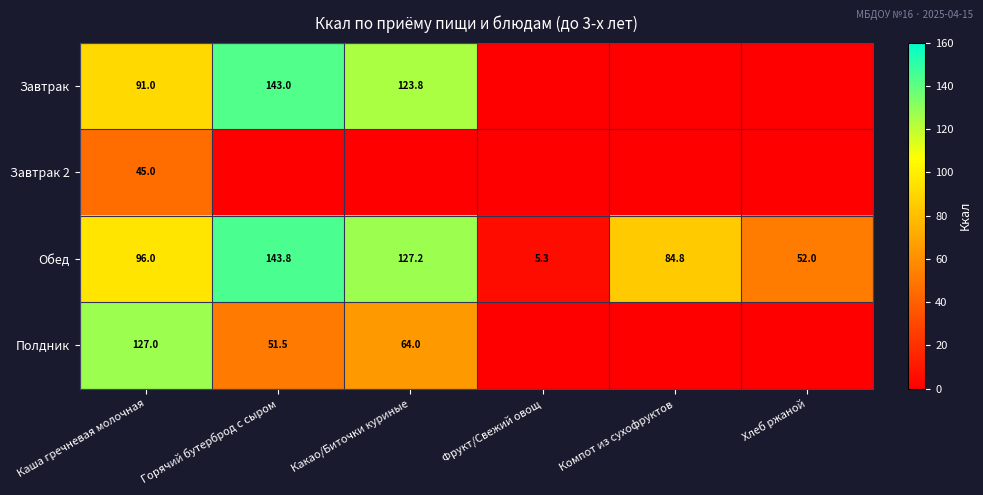

The Обед series shows 84.8 at Компот из сухофруктов. True or false?

True